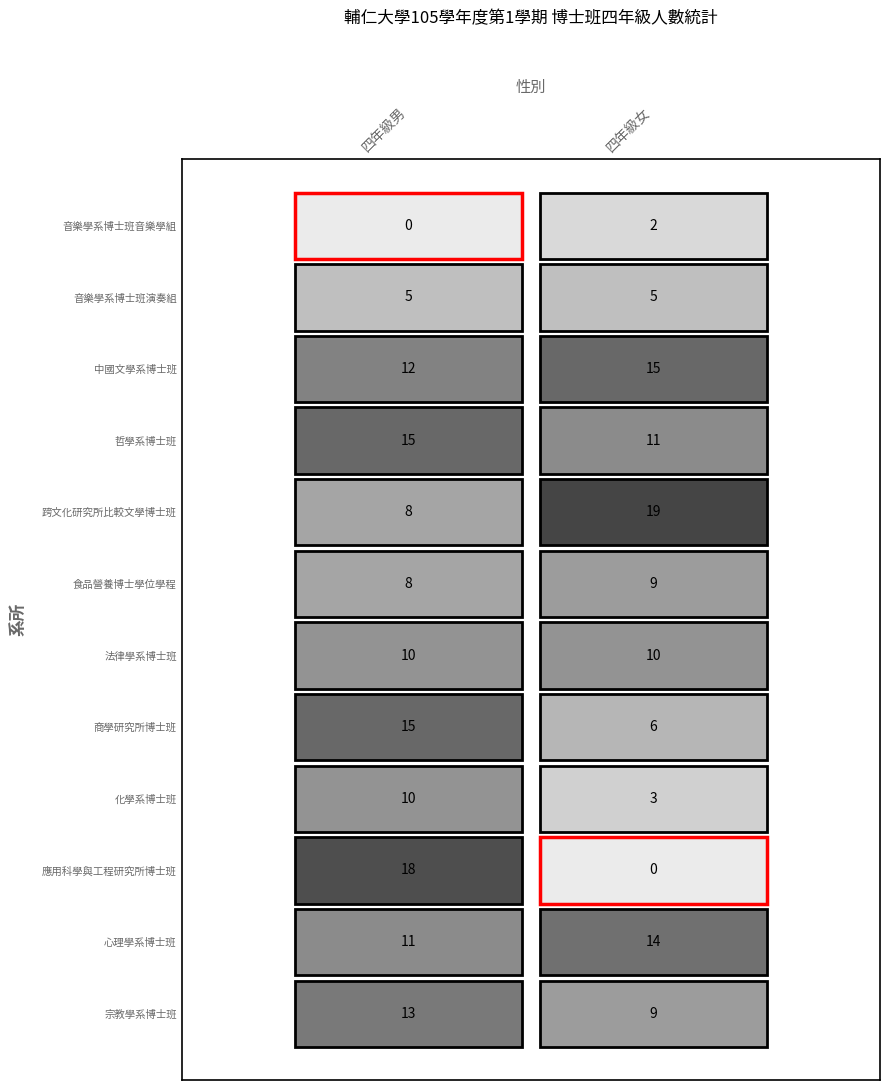

True or false: 宗教學系博士班 has a value of 9 at 1.

True